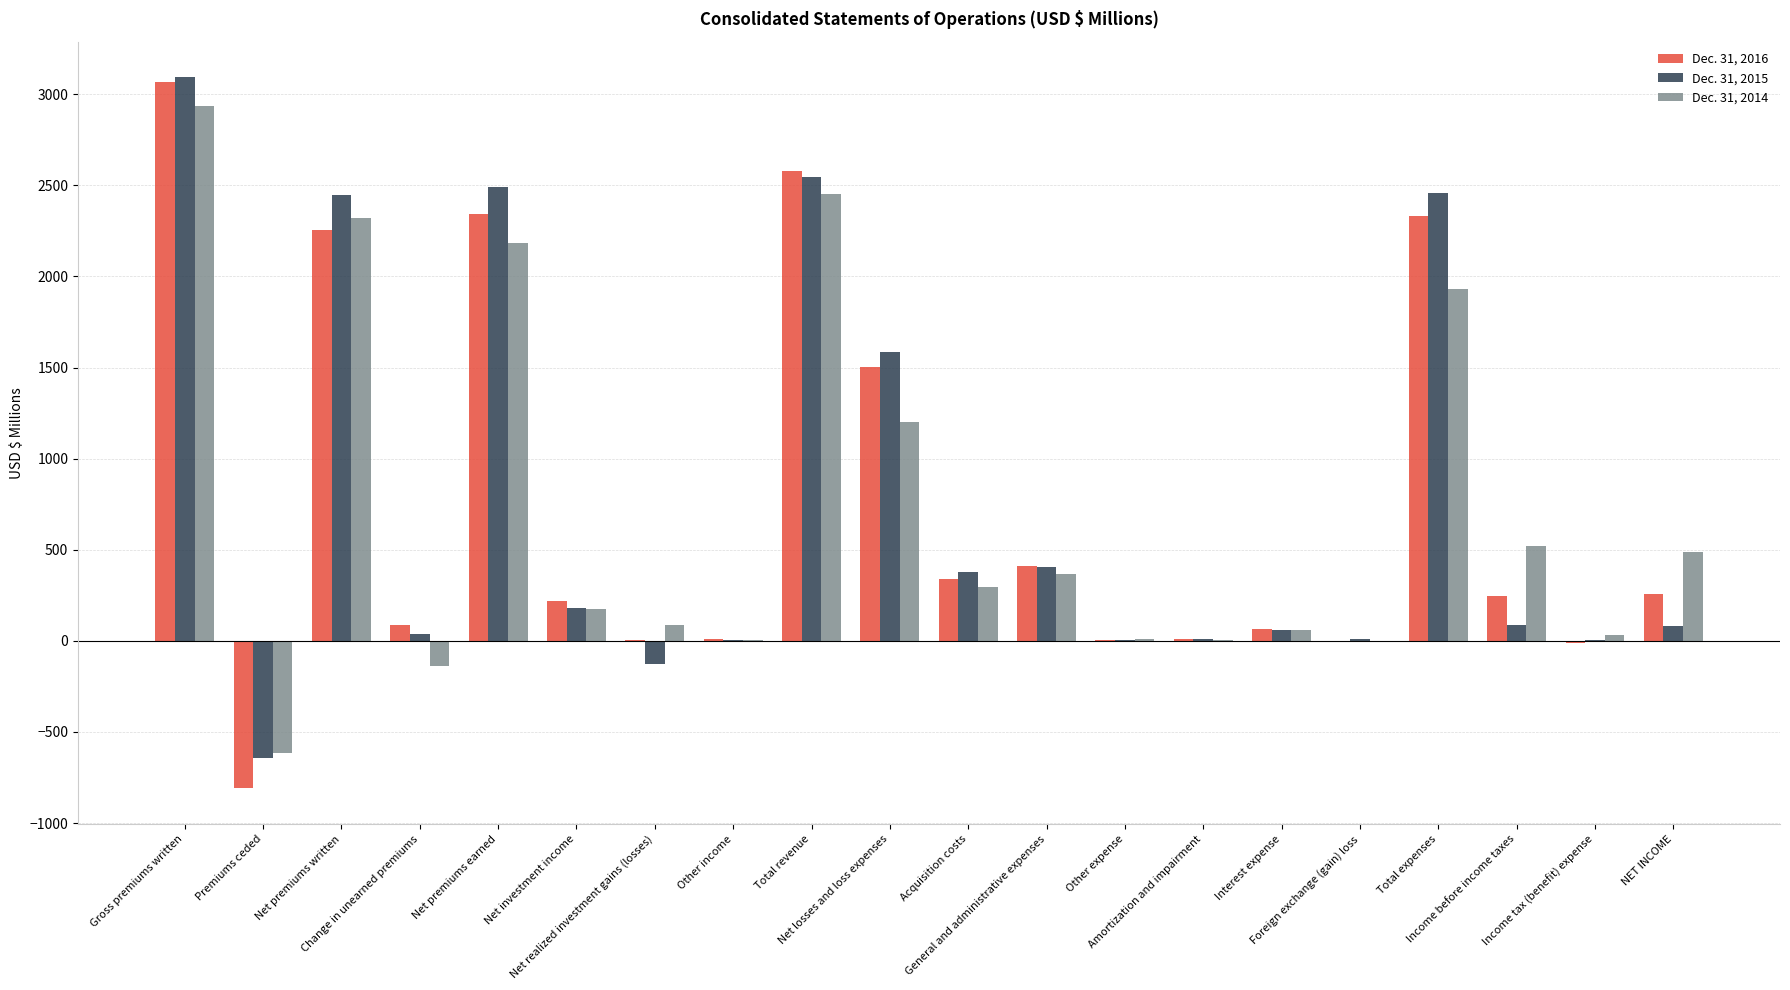

True or false: Dec. 31, 2015 has a value of 40.4 at Change in unearned premiums.

True